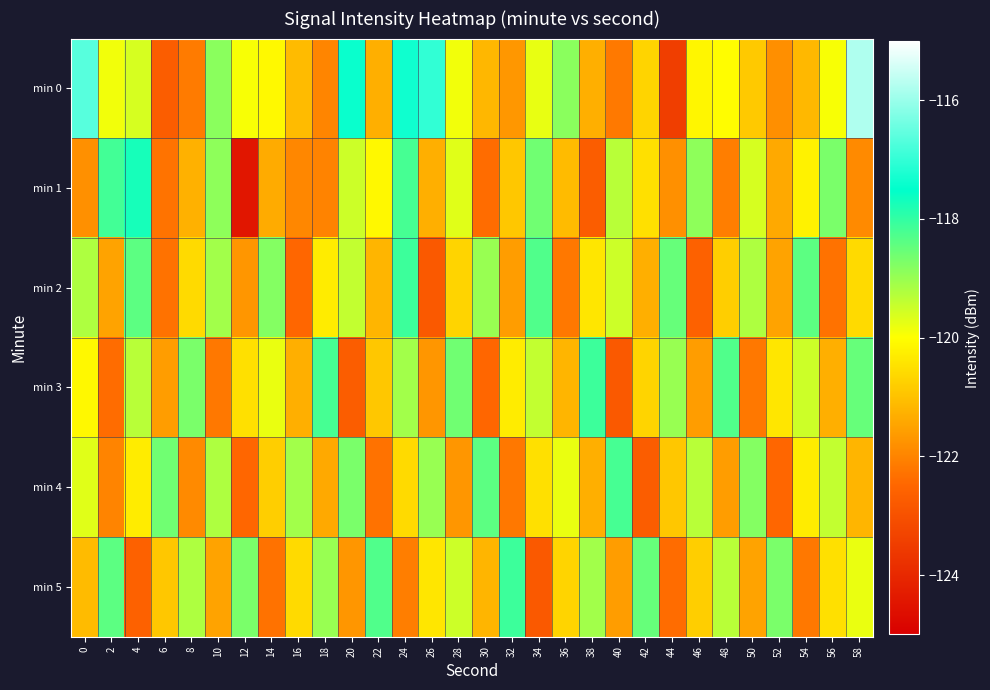

What is the spread (max minus min) of values at 10?

3.3